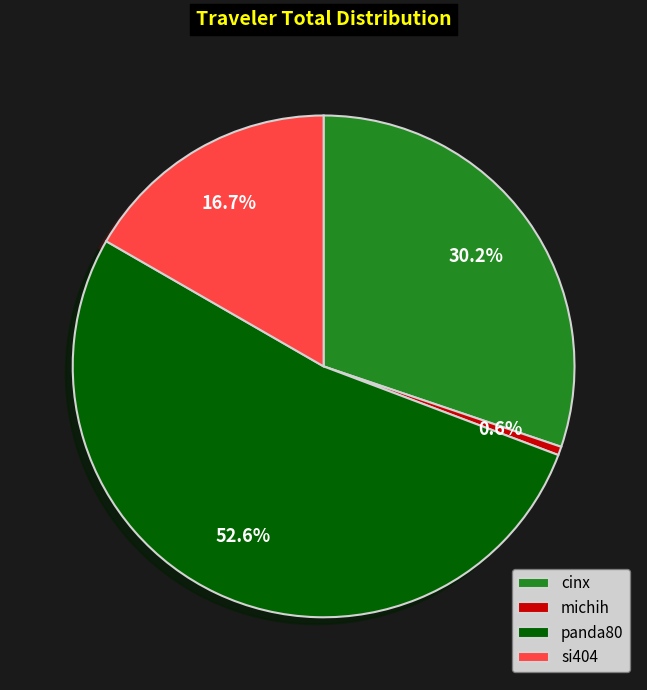

How many slices are in this pie chart?

4